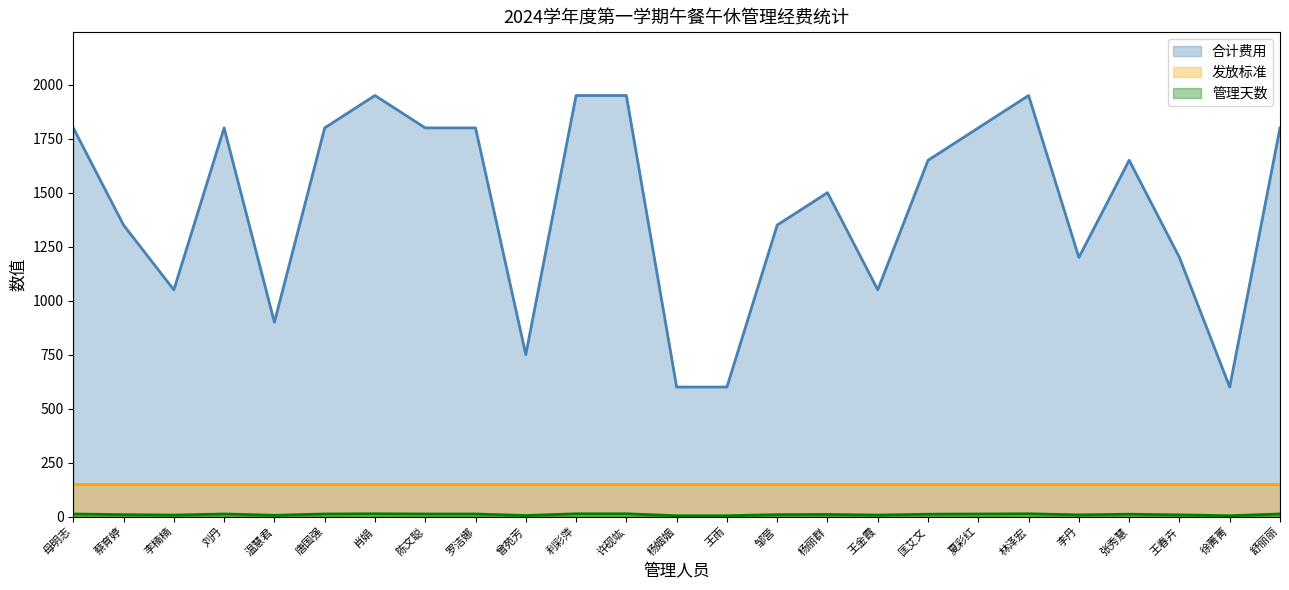

Which has a higher value, 温慧君 or 肖娟?

肖娟